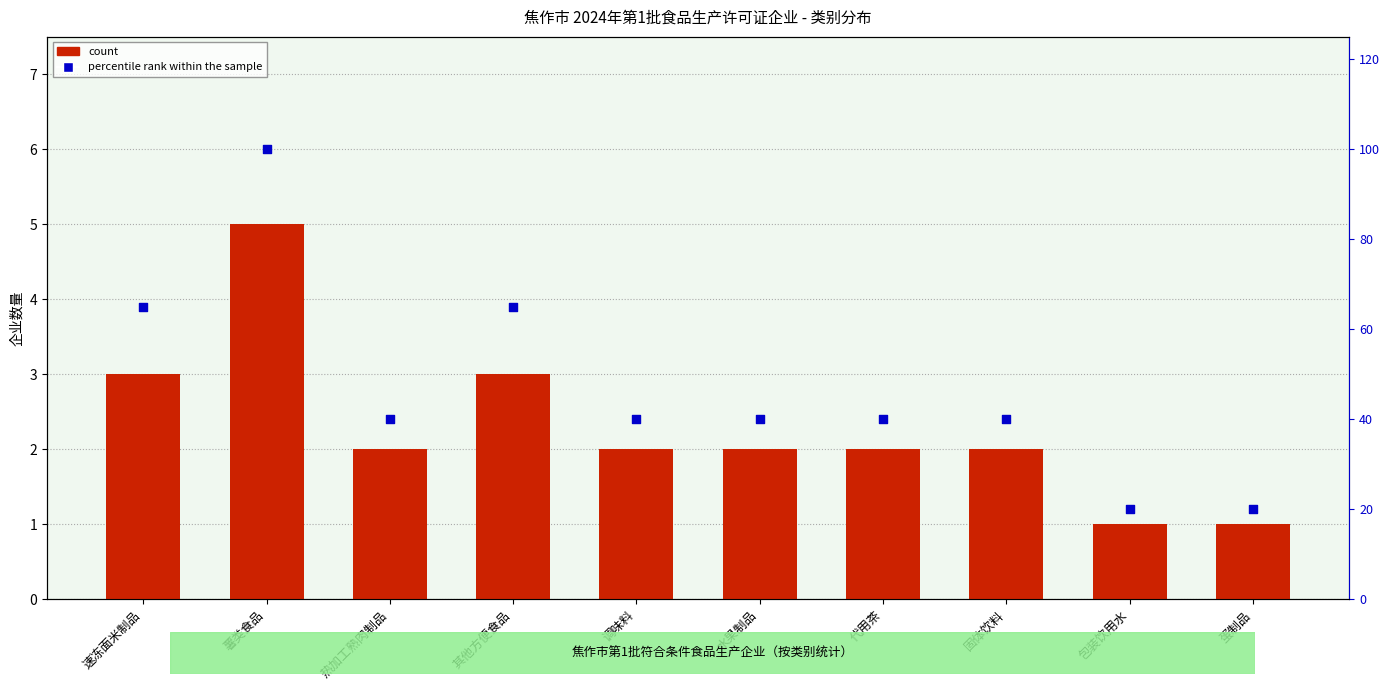

Is the value of percentile rank within the sample at 包装饮用水 greater than the value of count at 蛋制品?

Yes